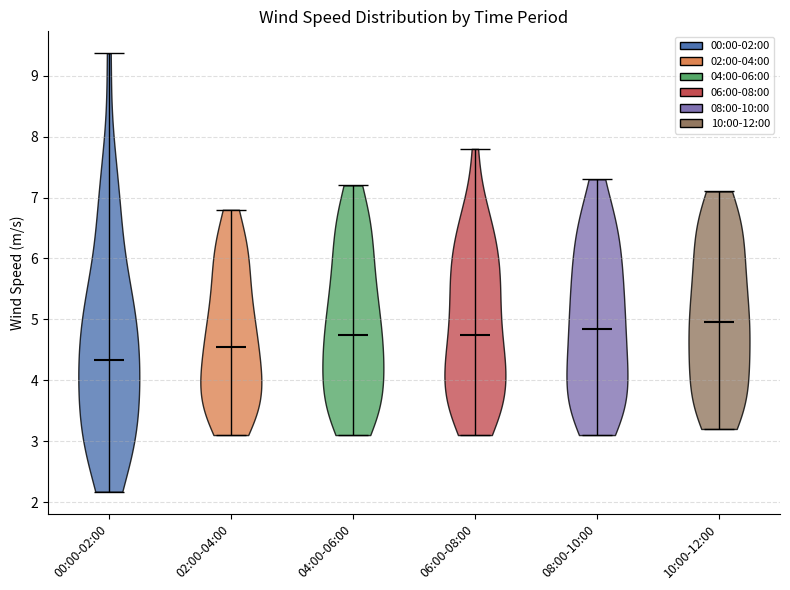

What is the lowest point the violin for 06:00-08:00 reaches on the y-axis? The values are not printed on the chart, so give them approximately, as read against the axis.

3.1